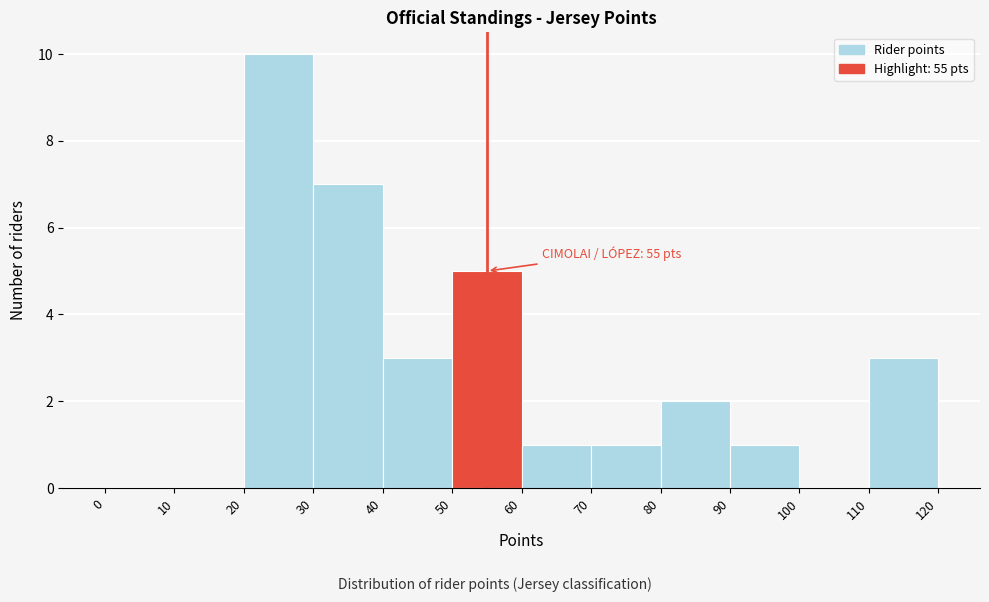

Over which range of the x-axis is the bar tallest?

20 to 30